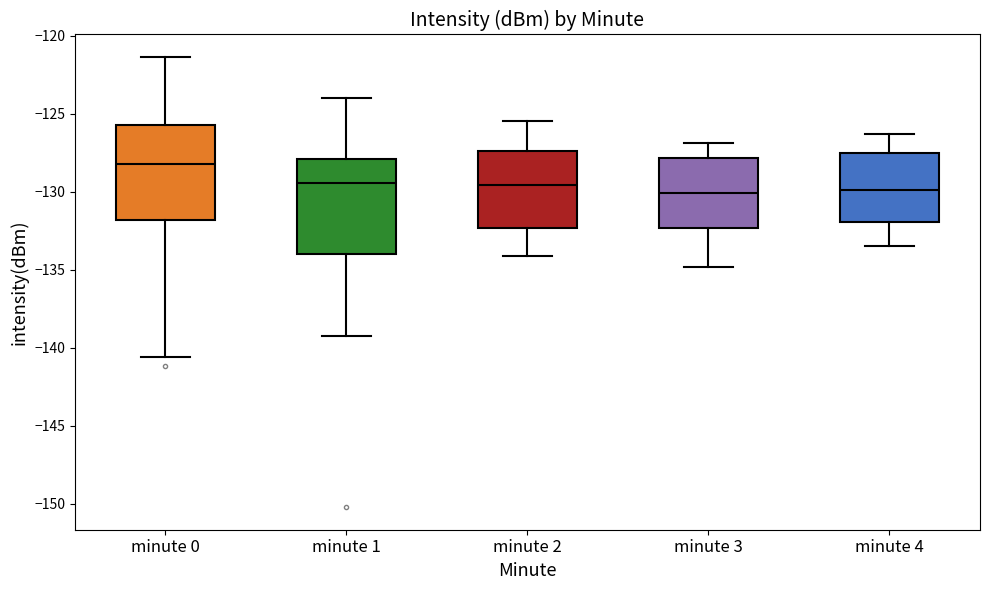

Where is the upper edge of the box for minute 4 on the y-axis? The values are not printed on the chart, so give them approximately, as read against the axis.

-127.5